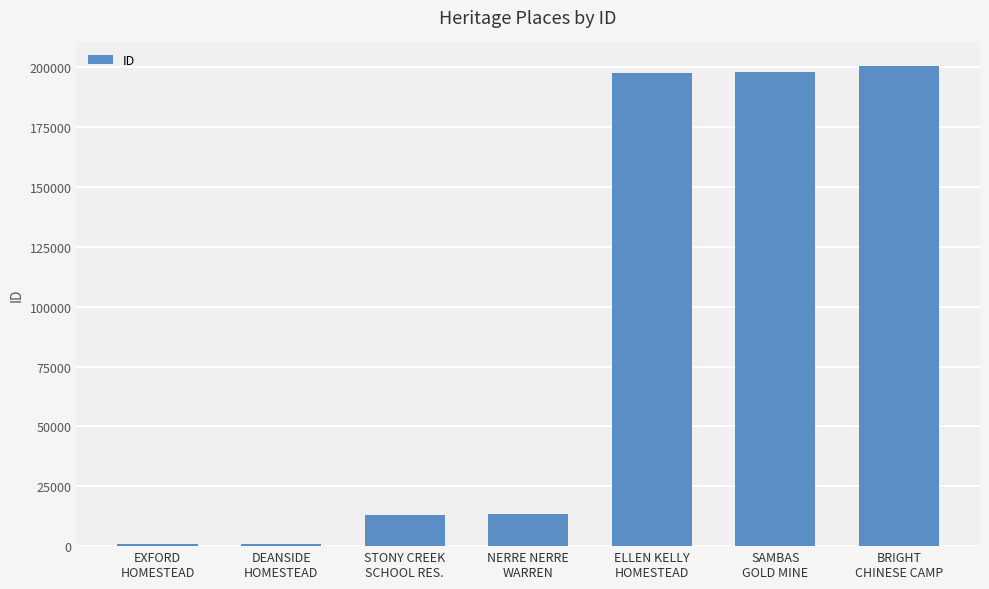

How many bars are there in total?

7